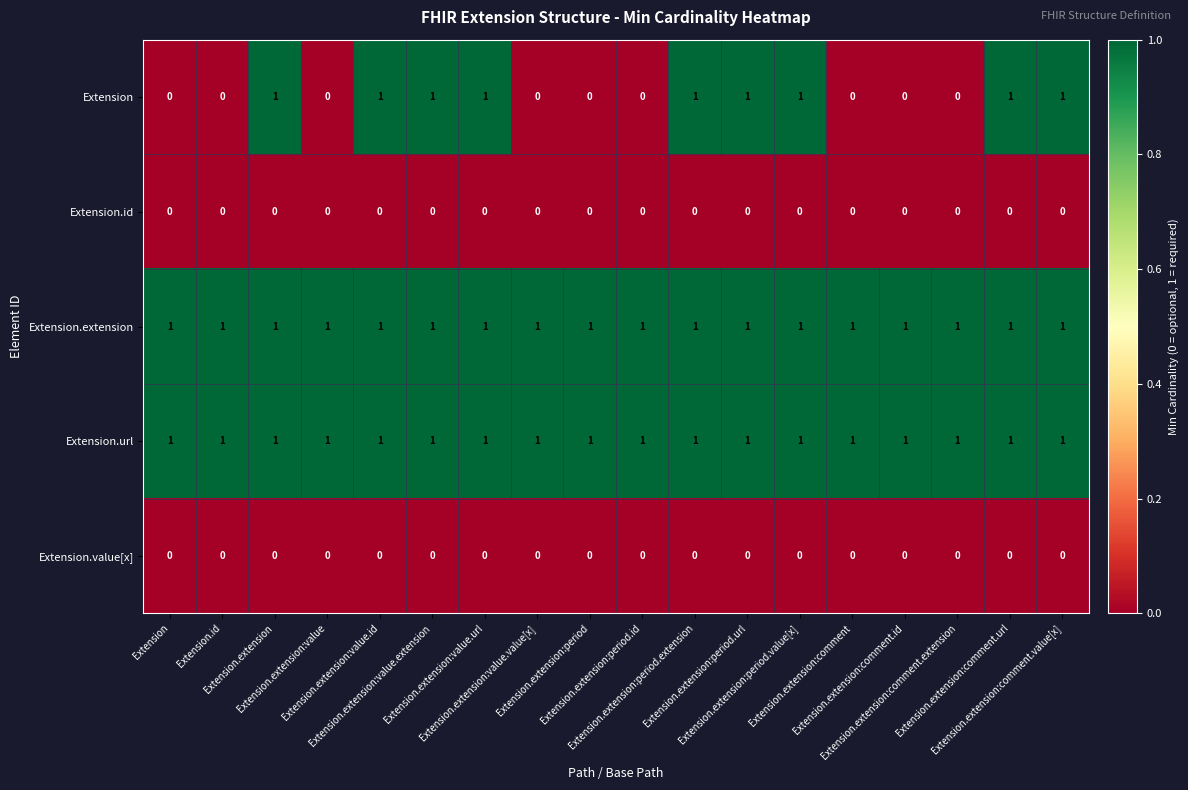

At how many categories does at least one series exceed 0?

18